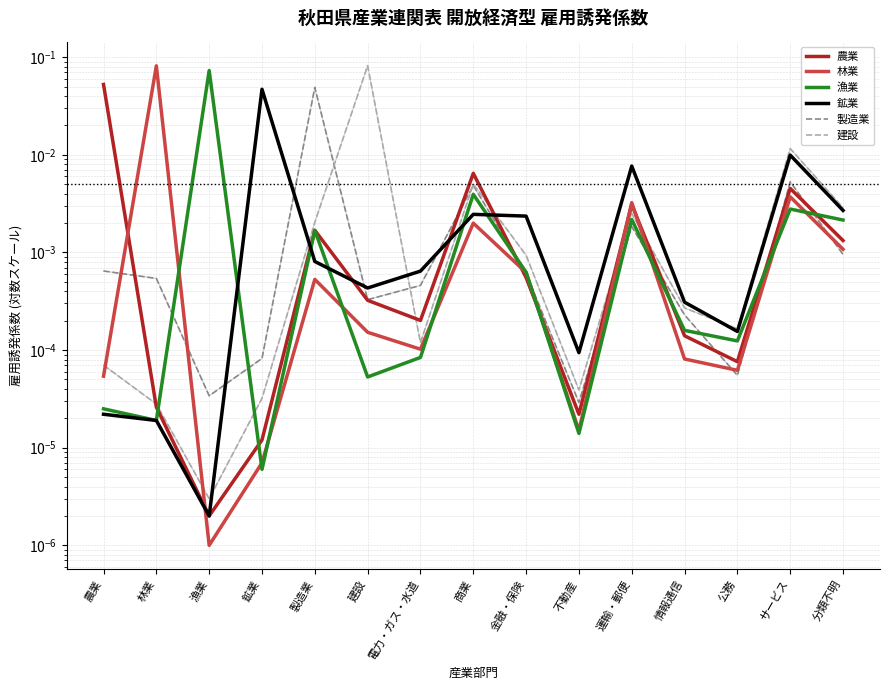

What is the maximum value shown in the chart?

0.1